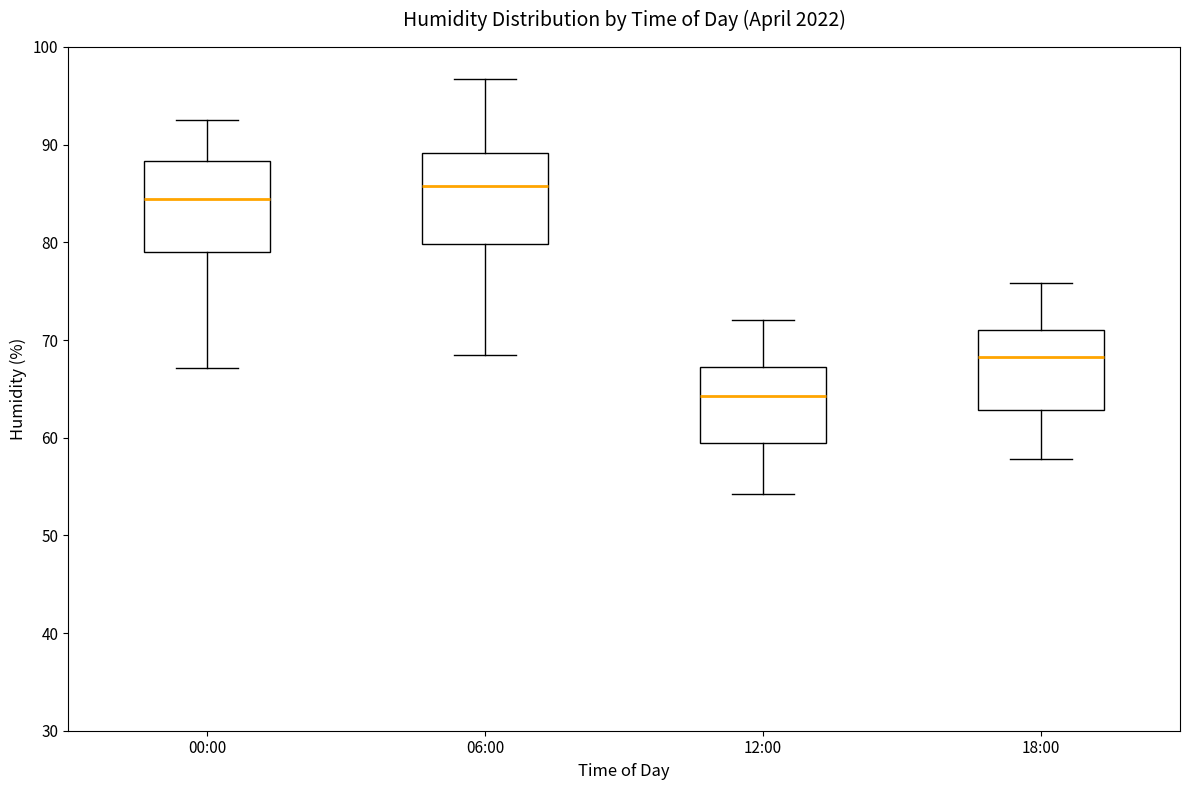

Reading left to right, read every box against the y-axis: the position of its median line, the range the box covers, and the ends of its whiskers. The values are not printed on the chart, so give them approximately, as read against the axis.

00:00: median 84, box 79 to 88, whiskers 67 to 93
06:00: median 86, box 80 to 89, whiskers 69 to 97
12:00: median 64, box 60 to 67, whiskers 54 to 72
18:00: median 68, box 63 to 71, whiskers 58 to 76